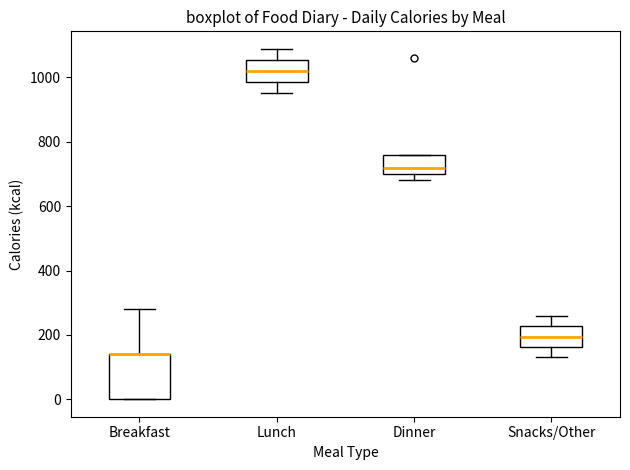

Reading left to right, read every box against the y-axis: the position of its median line, the range the box covers, and the ends of its whiskers. The values are not printed on the chart, so give them approximately, as read against the axis.

Breakfast: median 140 (drawn on the box's upper edge), box 0 to 140, whiskers 0 to 280
Lunch: median 1020, box 980 to 1060, whiskers 960 to 1080
Dinner: median 720, box 700 to 760, whiskers 680 to 760
Snacks/Other: median 200, box 160 to 220, whiskers 140 to 260